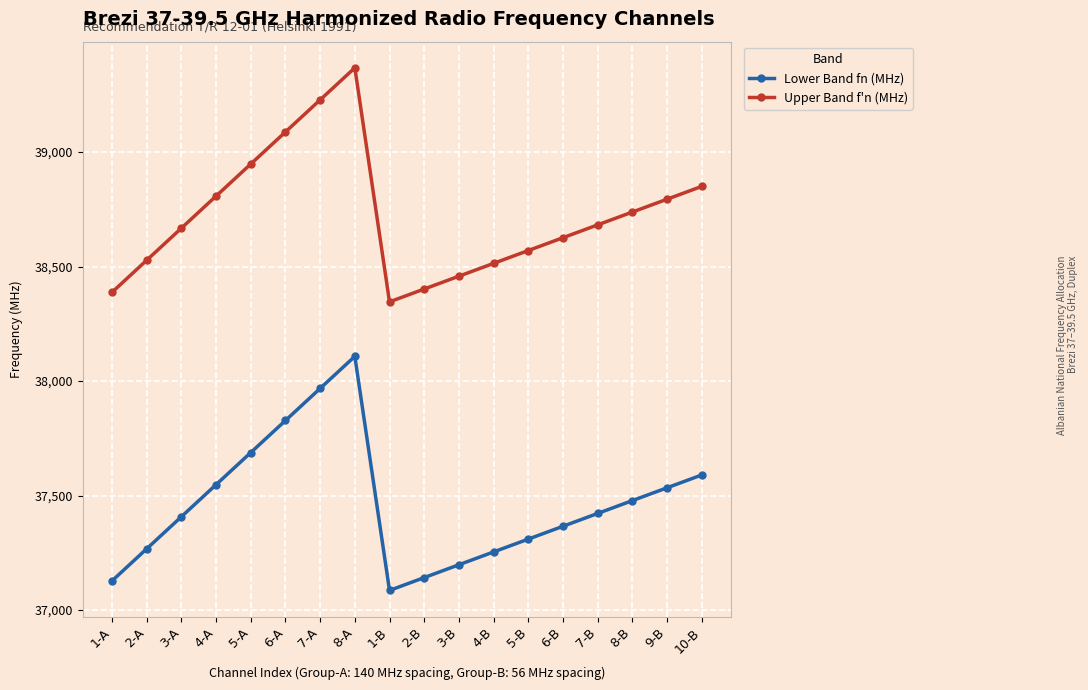

What is the spread (max minus min) of values at 10-B?

1260